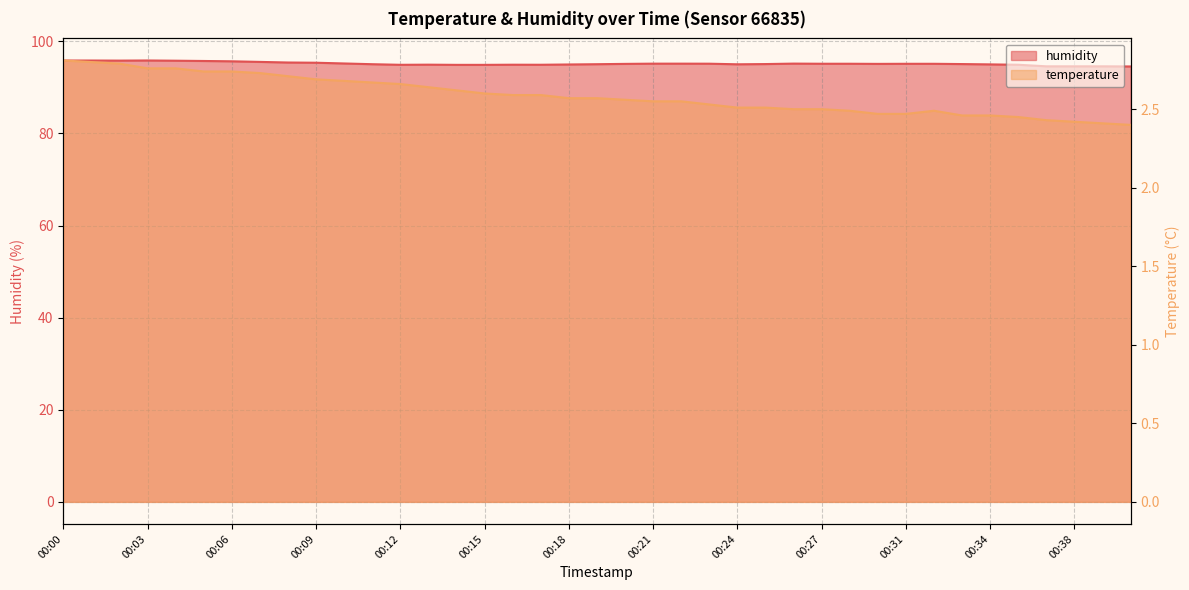

Count the number of categories in the chart.

39